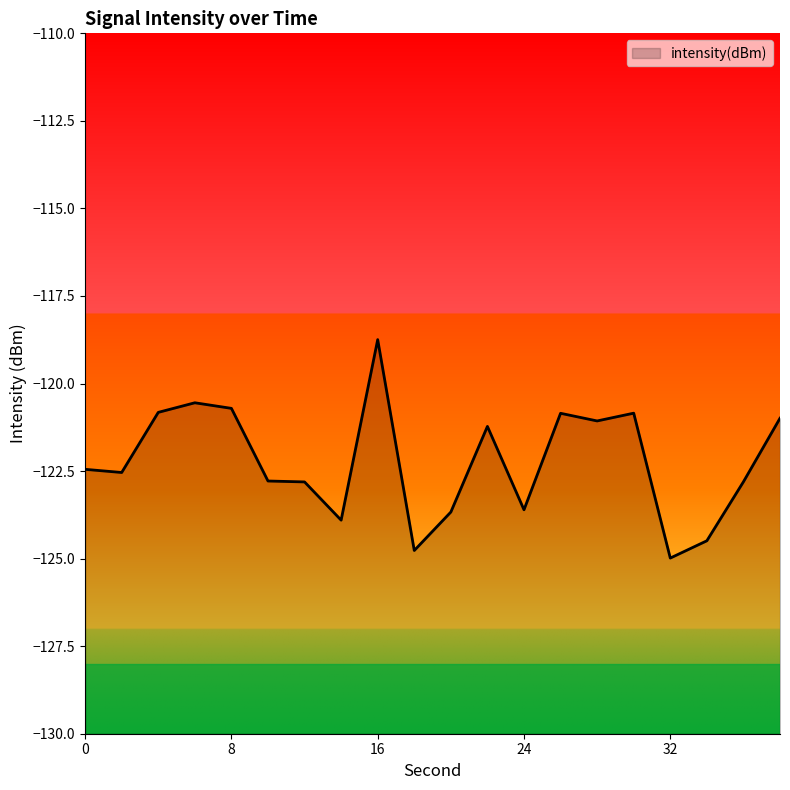

Which label corresponds to the largest value in the chart?

16